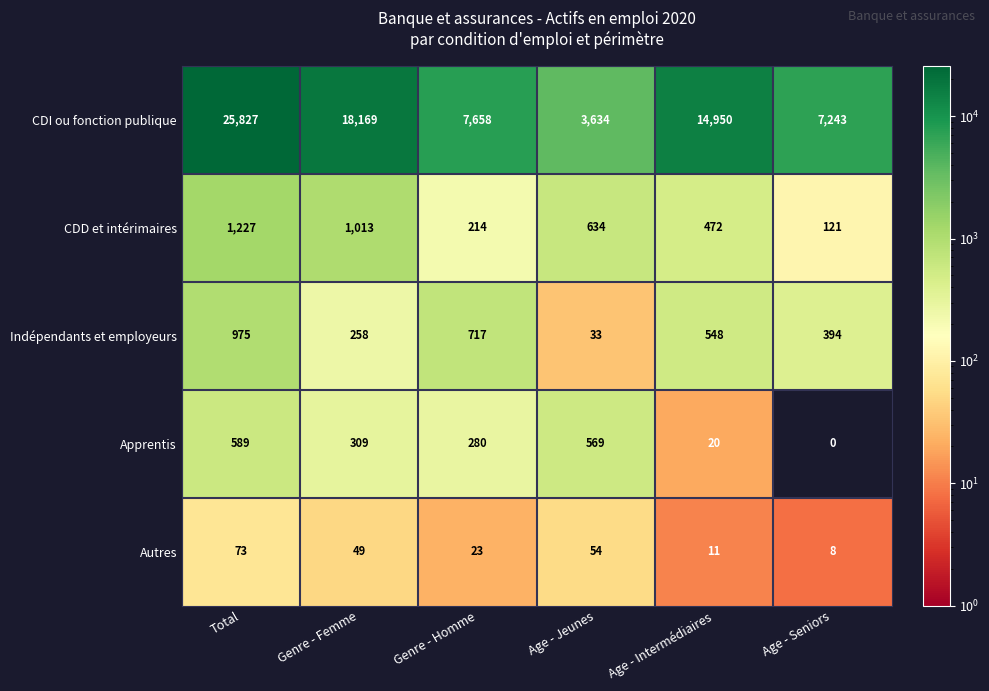

List the series in order of their peak value, lowest first.

Autres, Apprentis, Indépendants et employeurs, CDD et intérimaires, CDI ou fonction publique